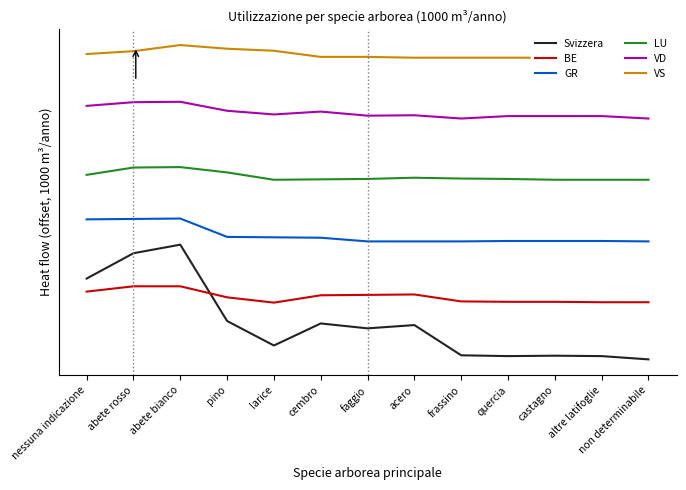

True or false: VD has a value of 203.7 at larice.

True